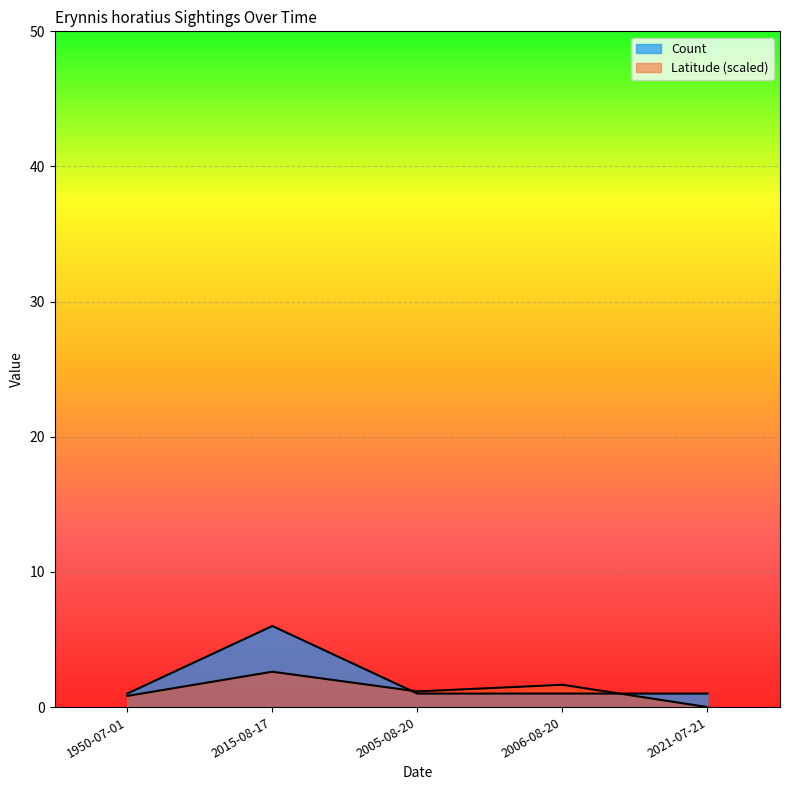

List the labels in order of Count value, largest first.

2015-08-17, 1950-07-01, 2005-08-20, 2006-08-20, 2021-07-21